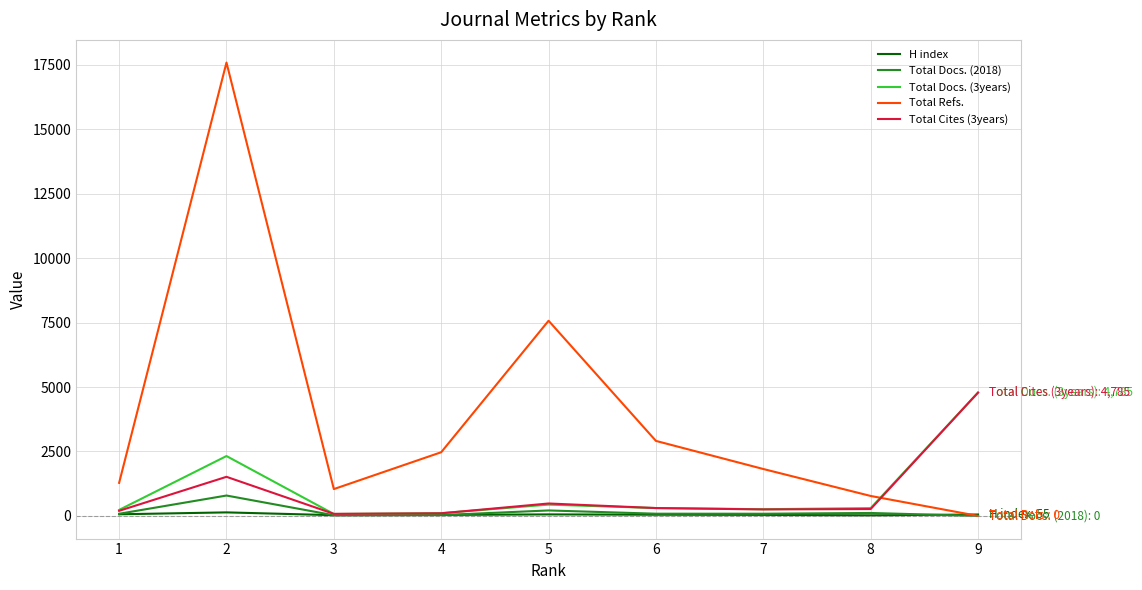

Which series has the largest total across all categories?

Total Refs.